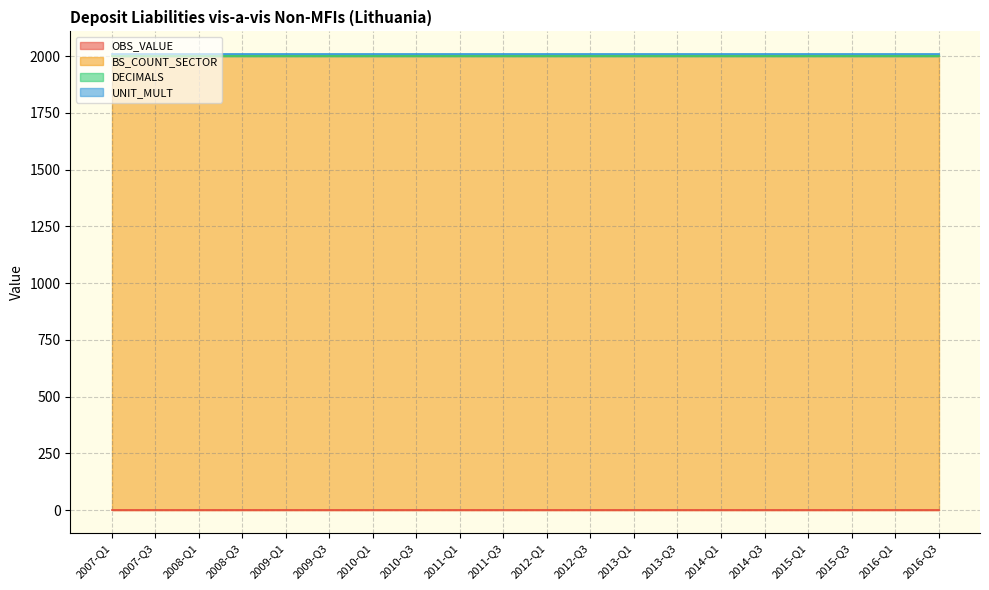

Which category has the highest value across all series?

2007-Q1